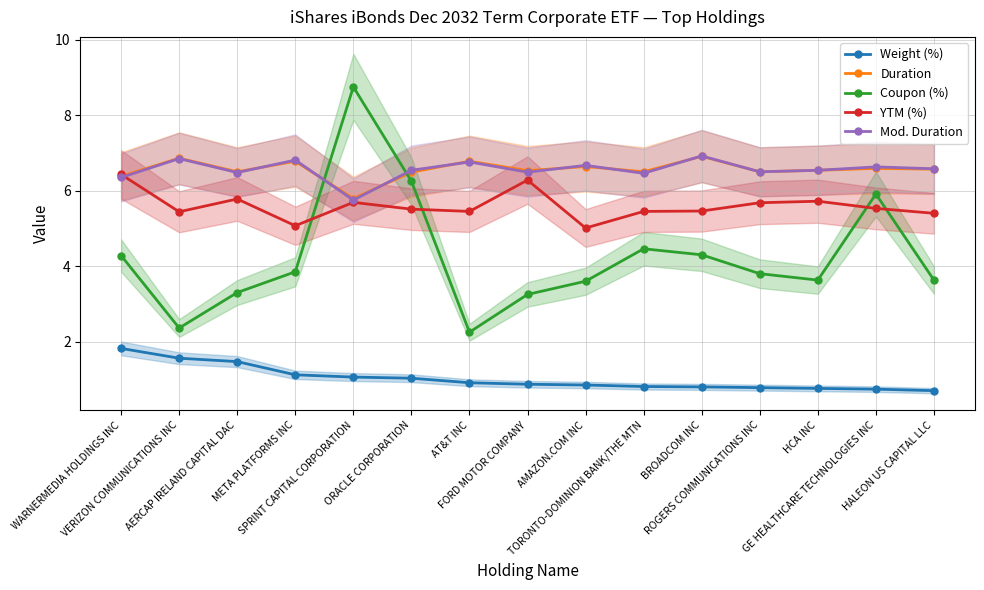

What is the value of the Weight (%) point at the 14th from the left?

0.7